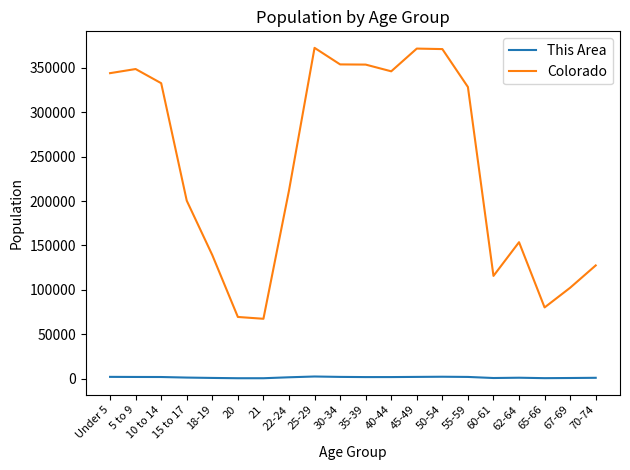

Which series has the largest total across all categories?

Colorado